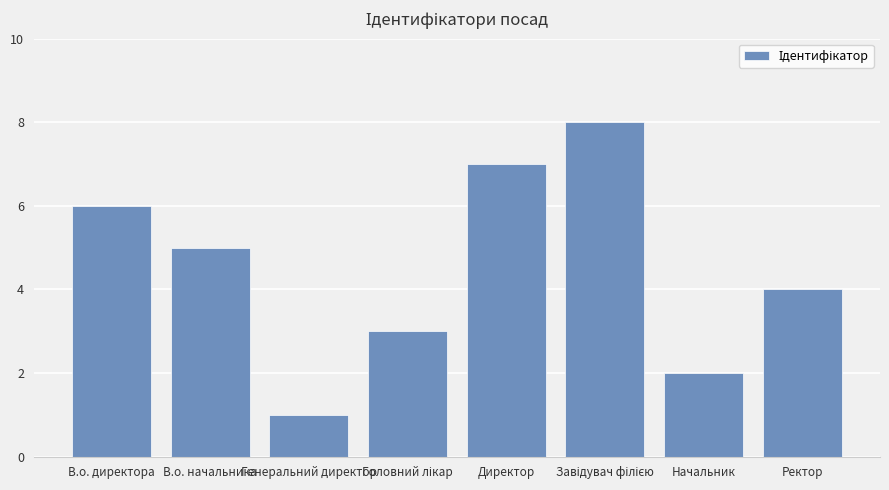

What is the approximate value at В.о. директора?

6